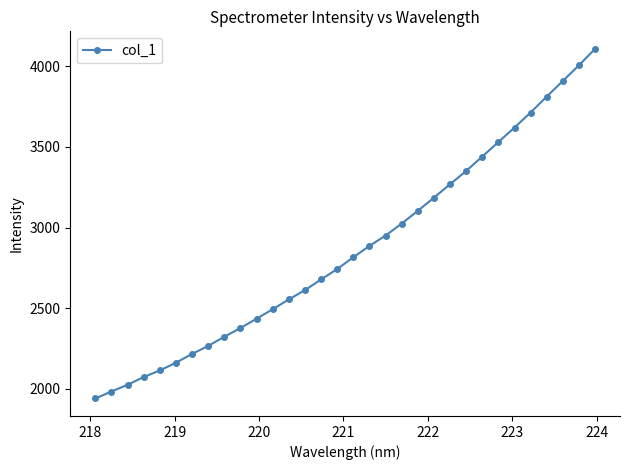

What is the greatest value displayed?

4107.6